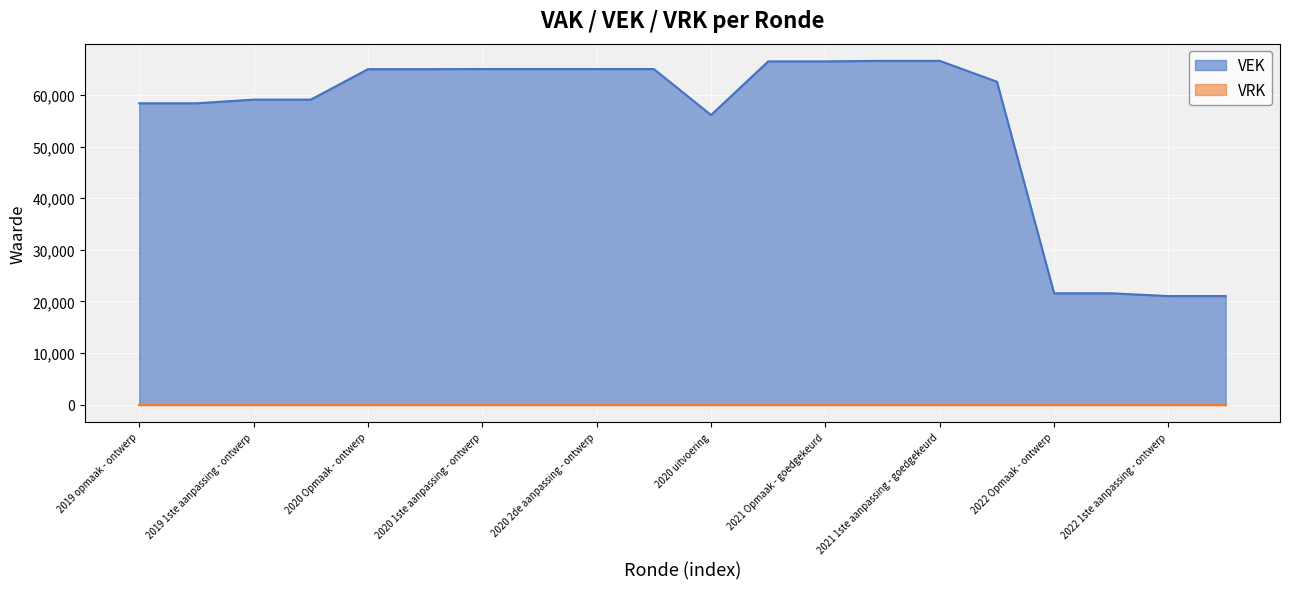

Approximately how many times larger is the value at 2020 1ste aanpassing - goedgekeurd compared to 2022 1ste aanpassing - ontwerp?

3.1